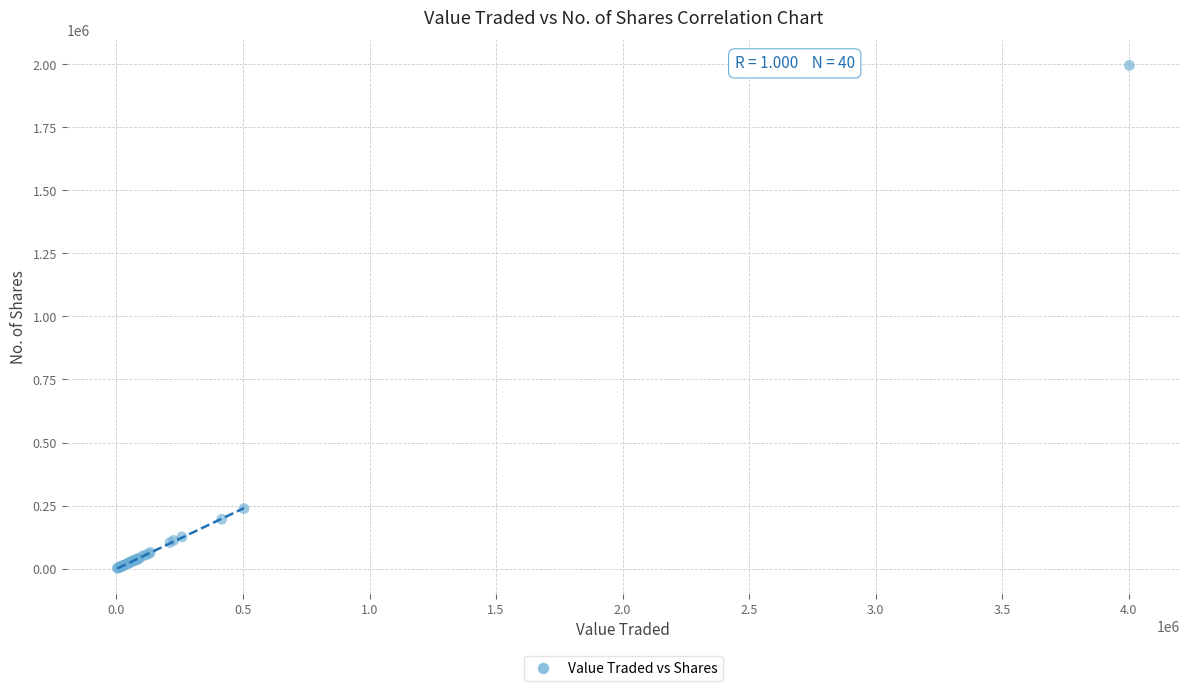

What Y value in the scatter plot is closest to 998201?

238424